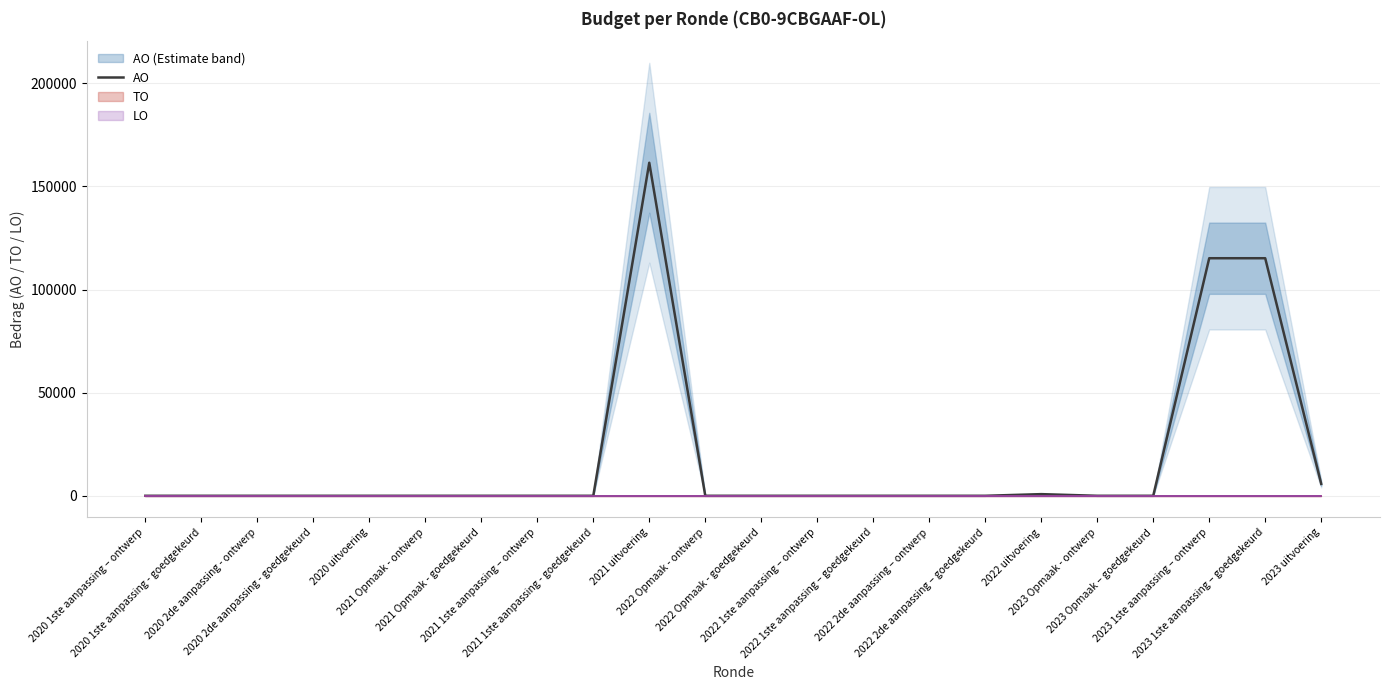

Does the chart display data point markers on the line(s)?

No